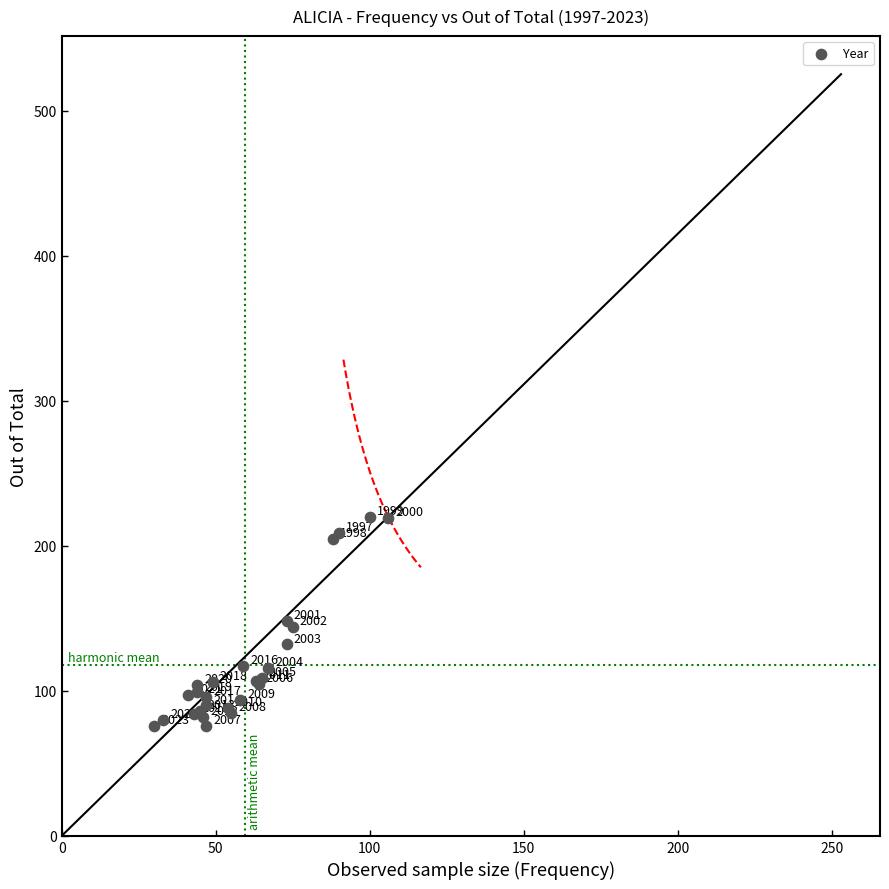

What Y value in the scatter plot is closest to 148?

148